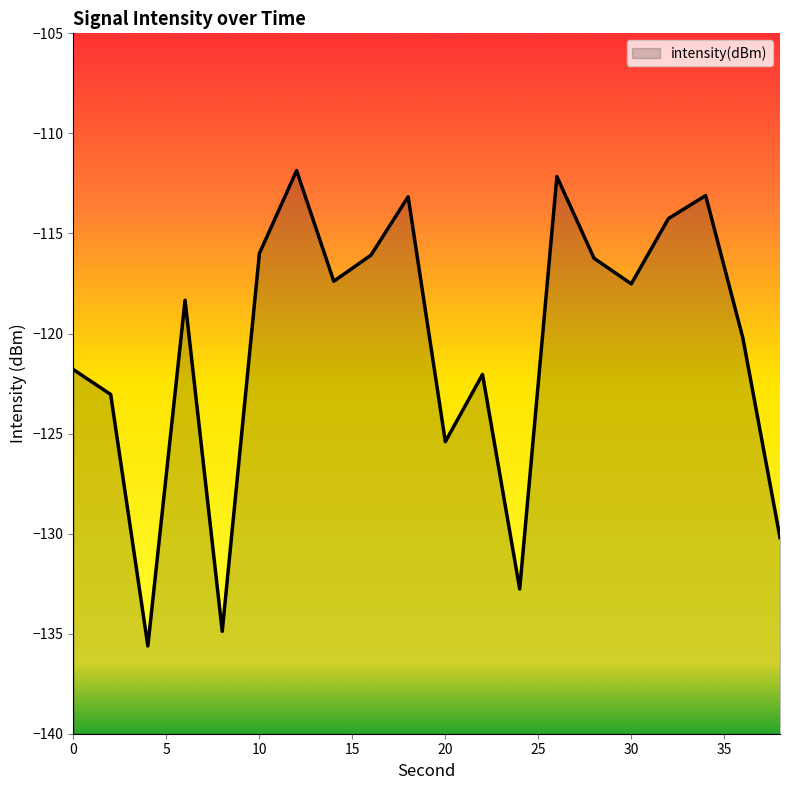

The value at 28 is -24.9. True or false?

False